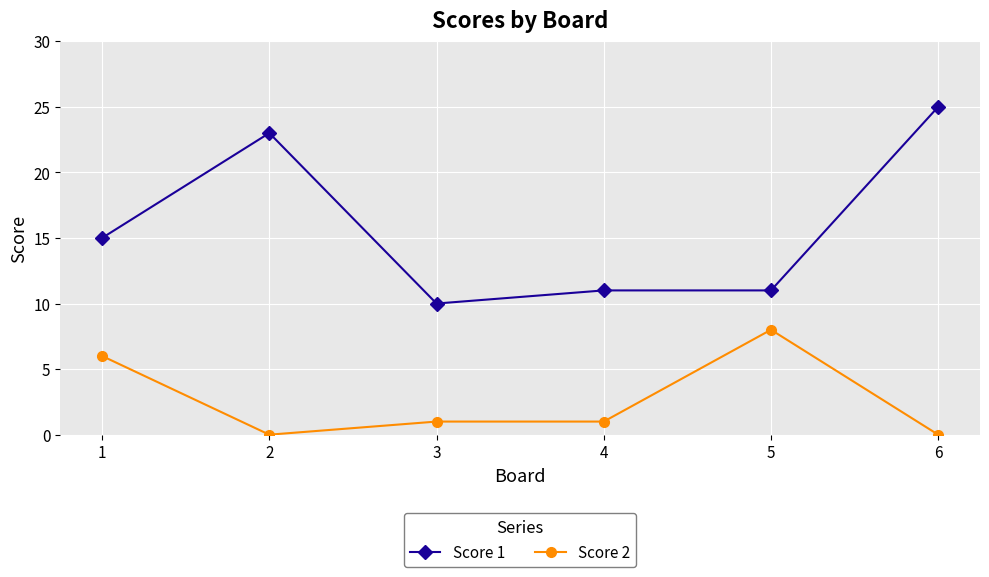

True or false: Score 2 and Score 1 intersect in this chart.

False